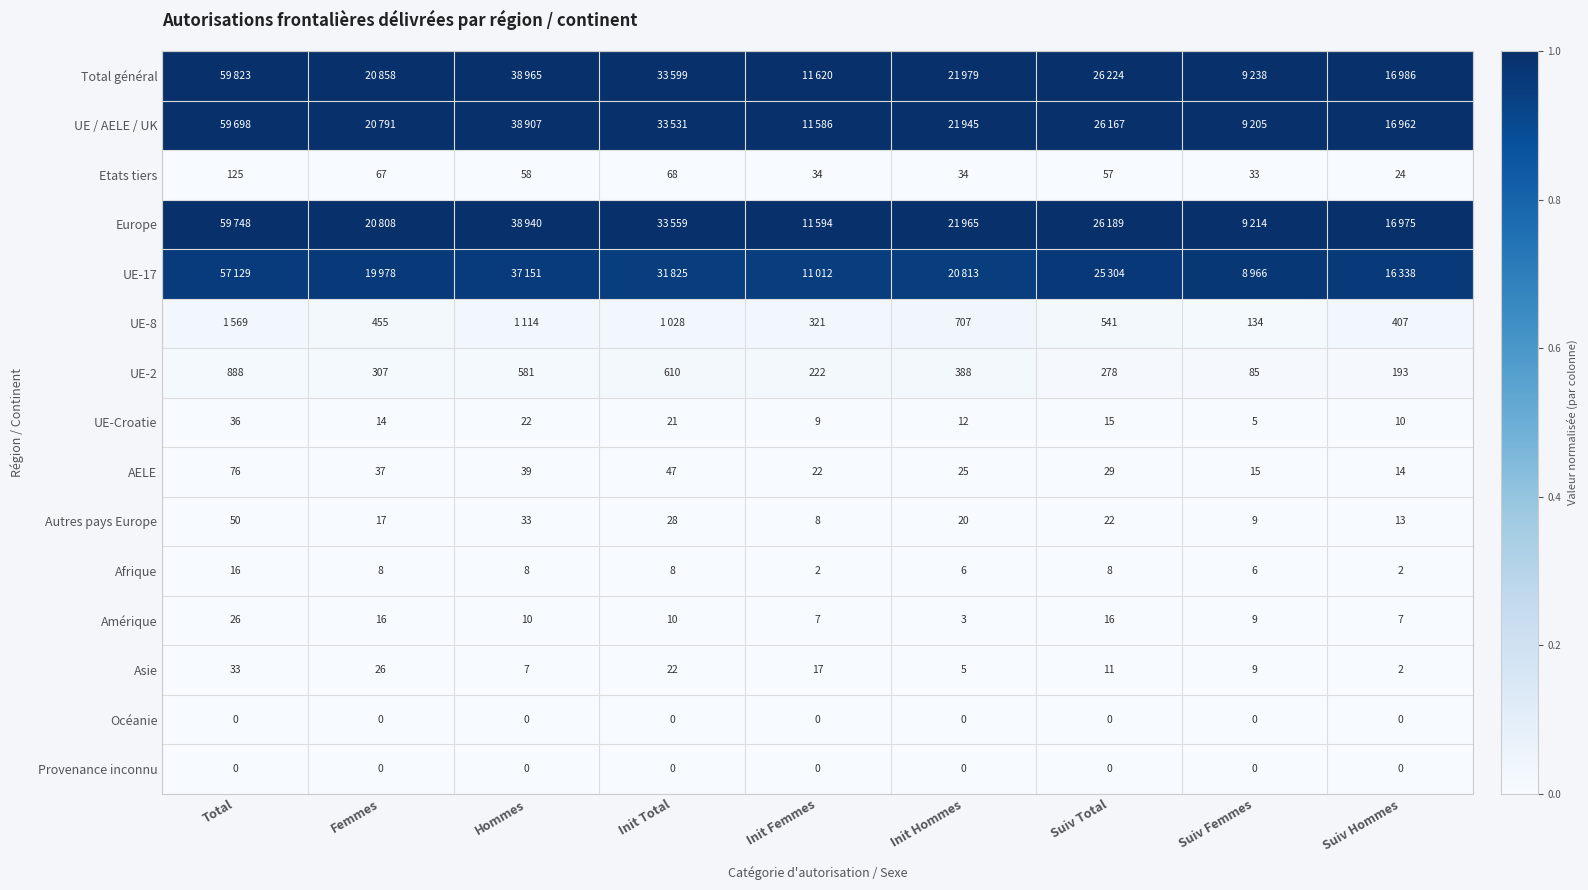

At which label does Amérique first exceed 10?

Total